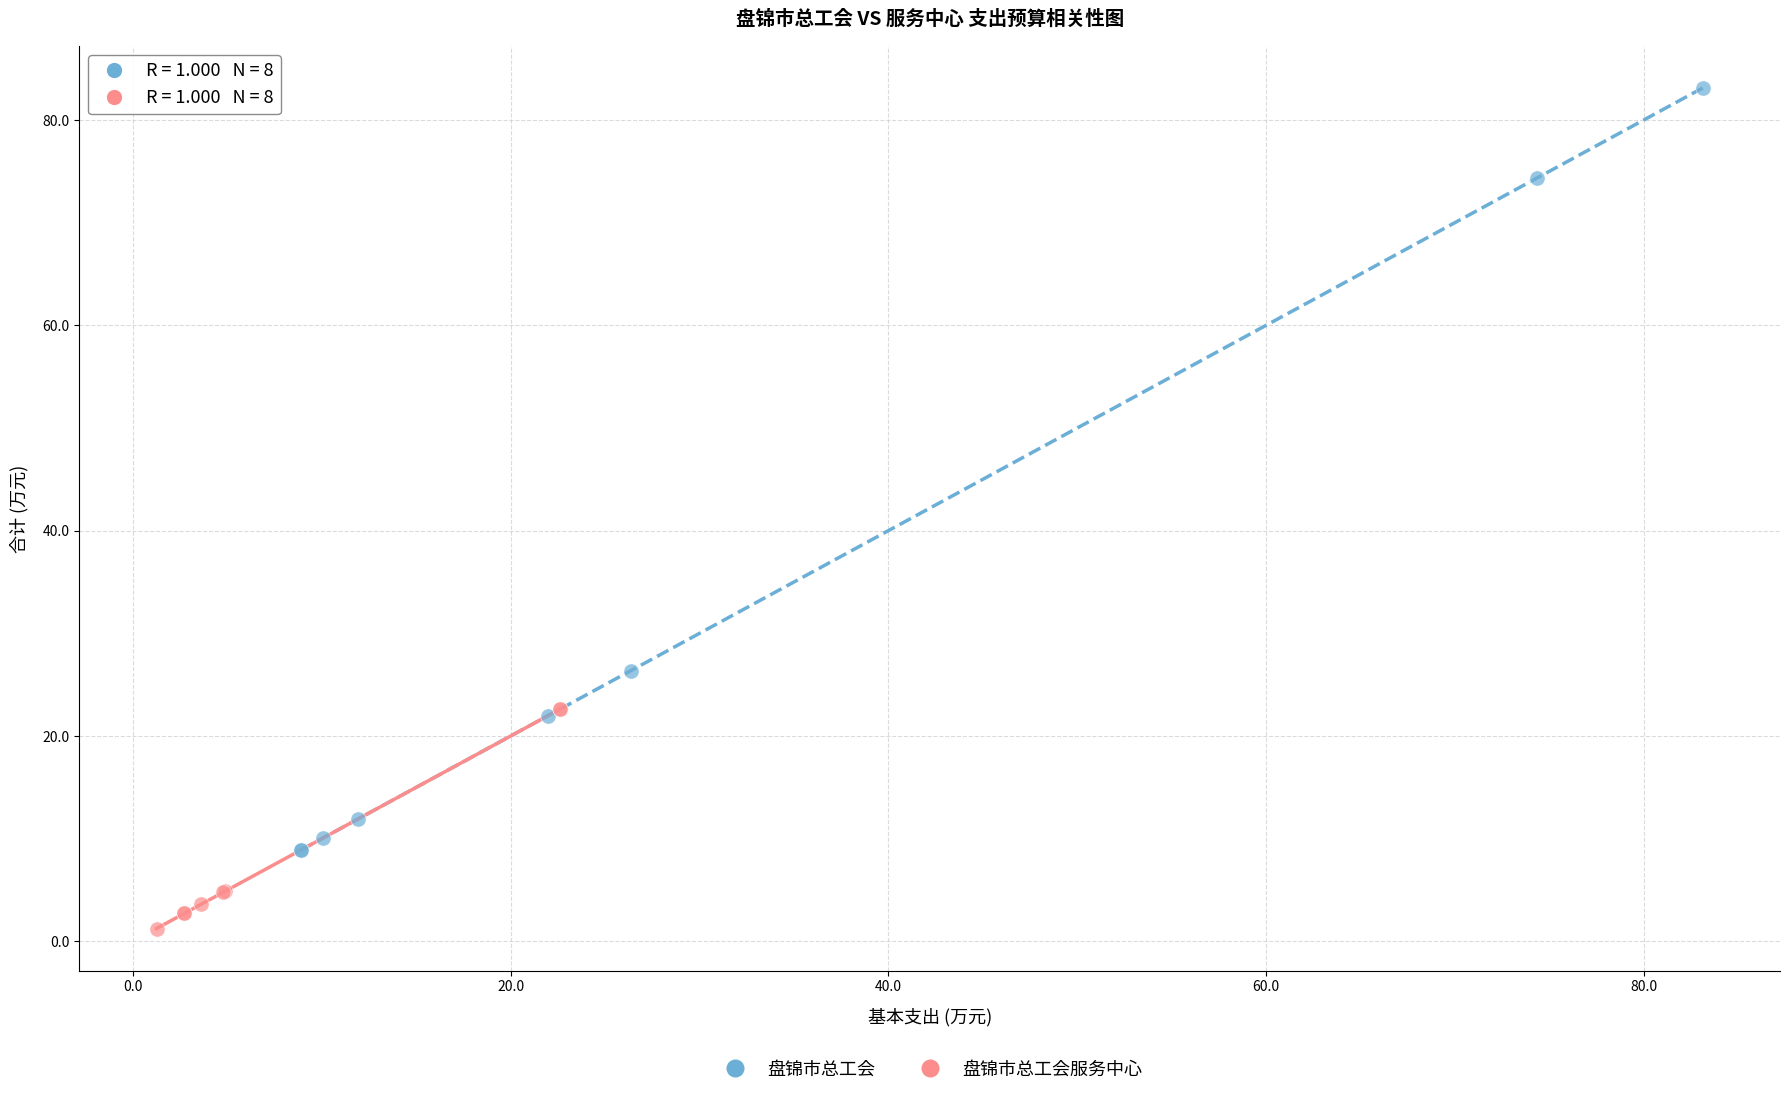

Which series contains the lowest Y value?

盘锦市总工会服务中心